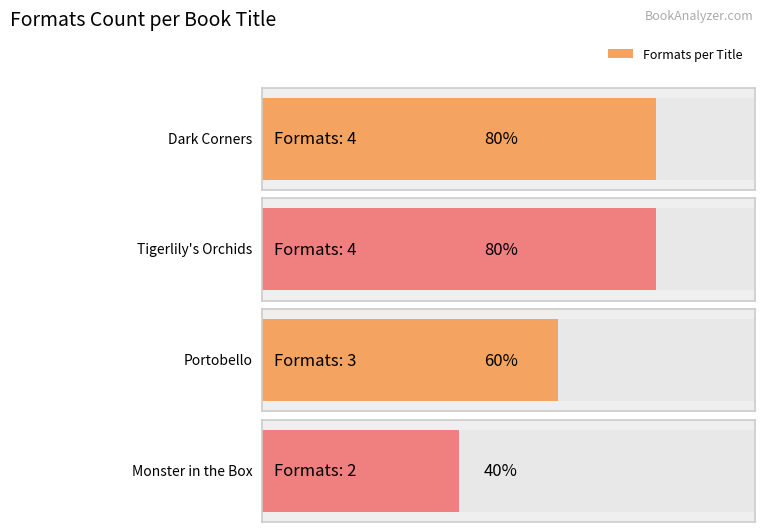

Which has a higher value, Monster in the Box or Dark Corners?

Dark Corners